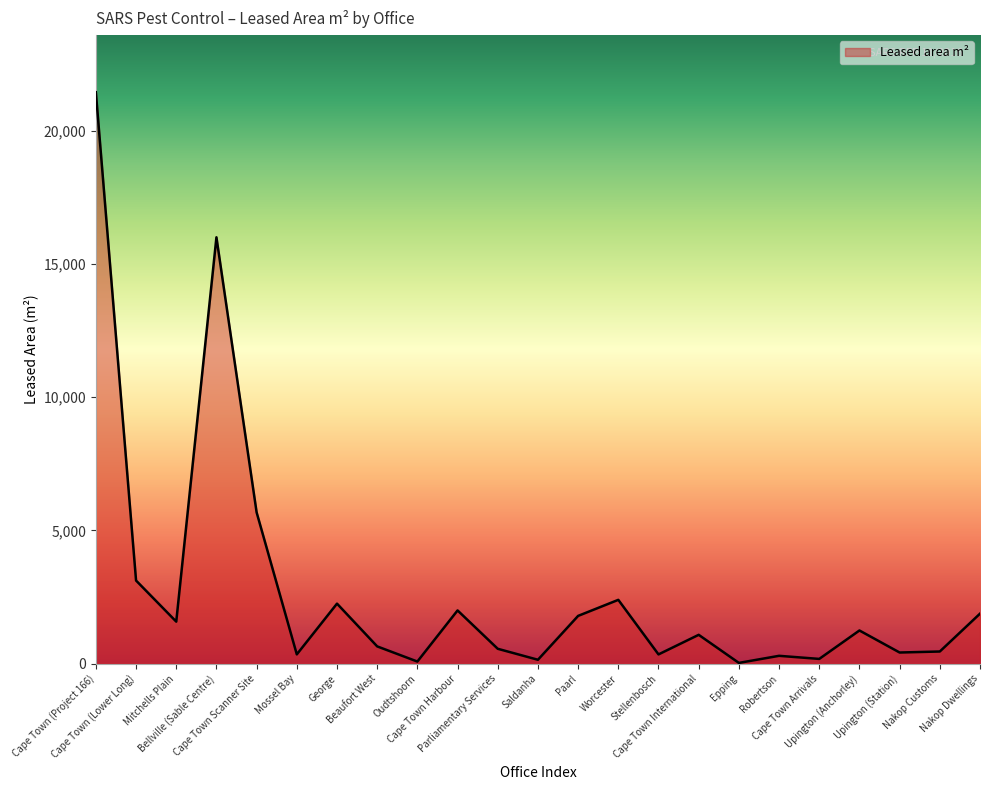

What is the greatest value displayed?

21450